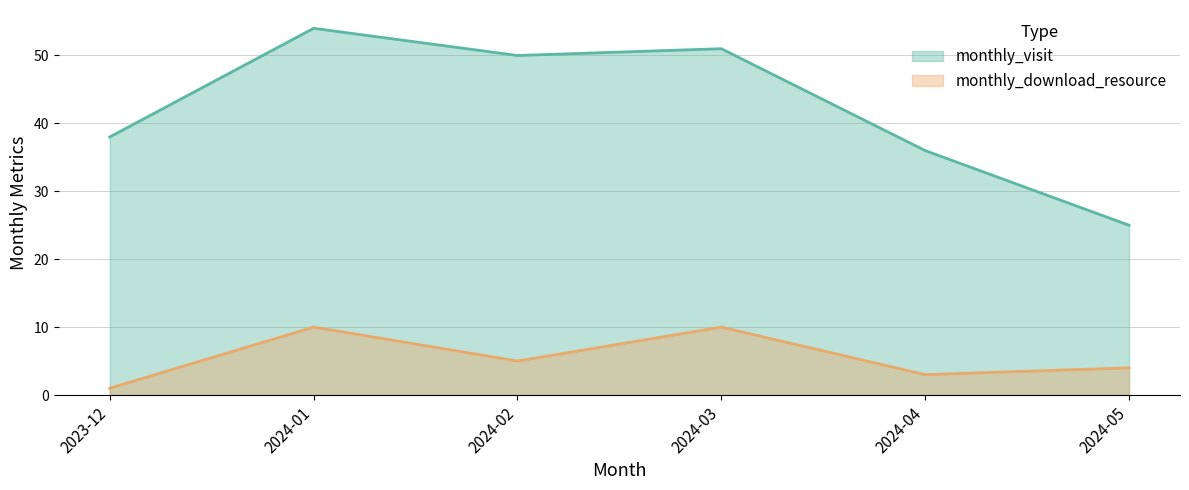

At how many categories does at least one series exceed 38?

3